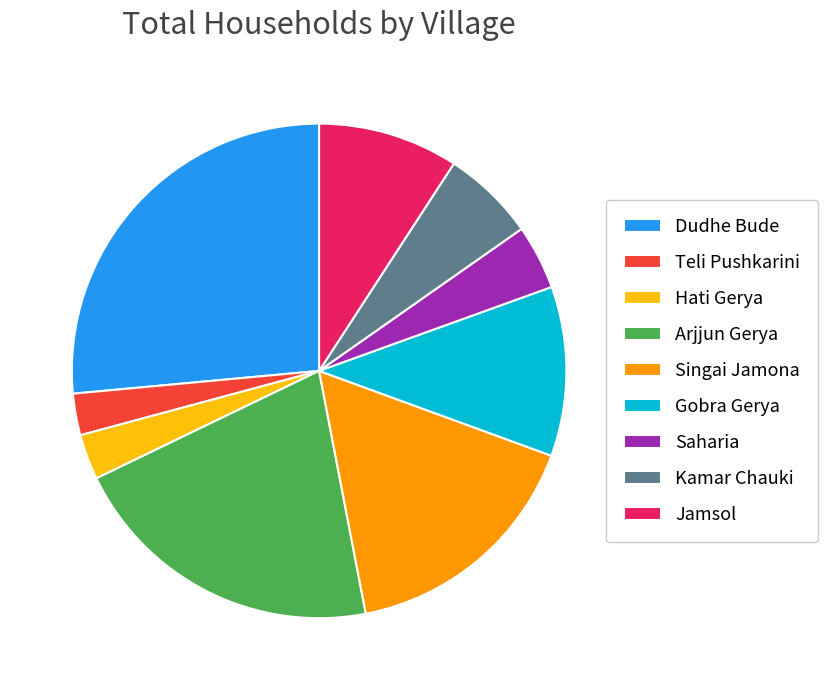

Which category has the biggest portion of the pie?

Dudhe Bude